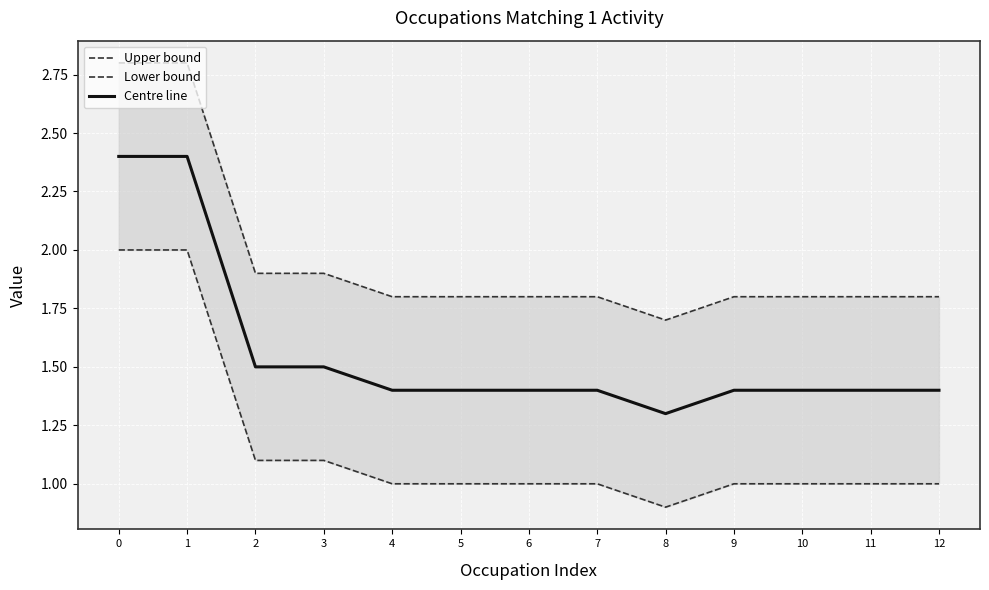

The Upper bound series shows 0.5 at 5. True or false?

False